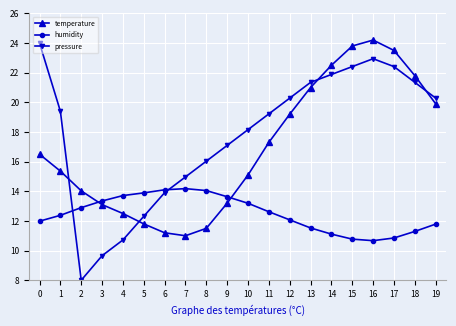

At which category does pressure reach its first local valley?

2